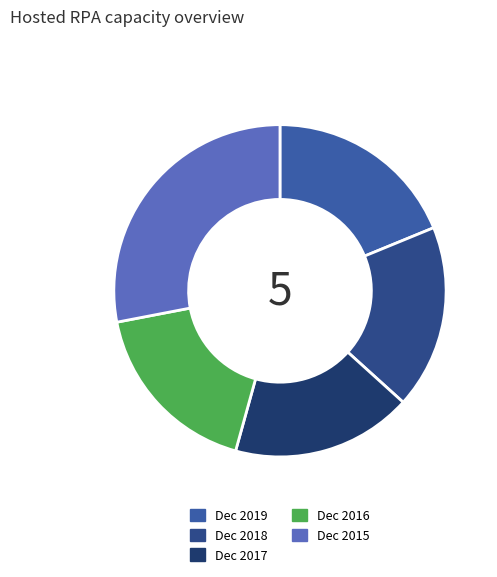

Which category has the smallest portion of the pie?

Dec 2017